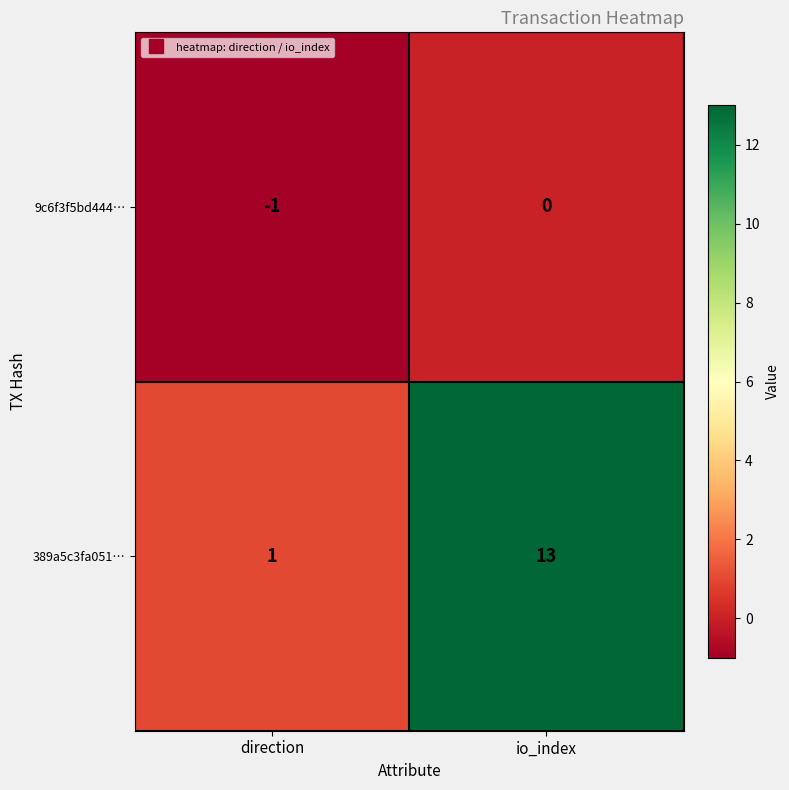

What is the spread (max minus min) of values at direction?

2